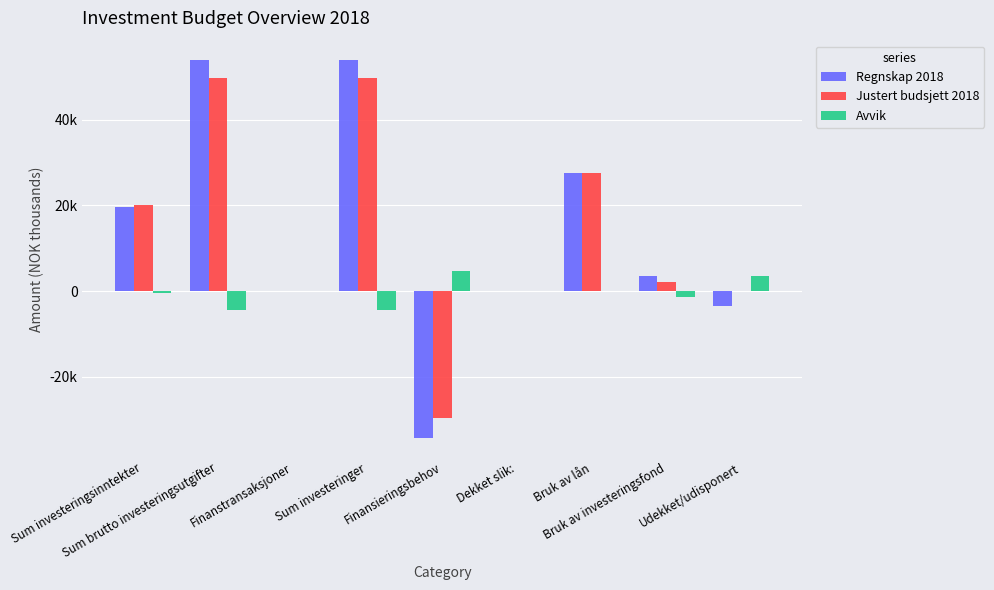

What are all the series names shown in the legend?

Regnskap 2018, Justert budsjett 2018, Avvik